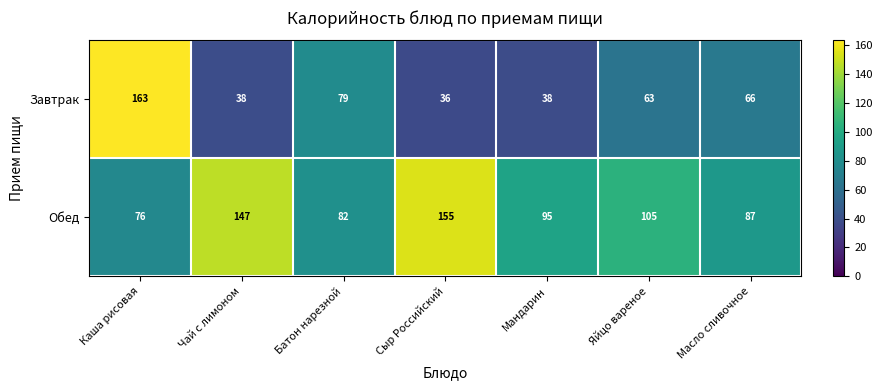

At which label does Завтрак first exceed 63?

Каша рисовая